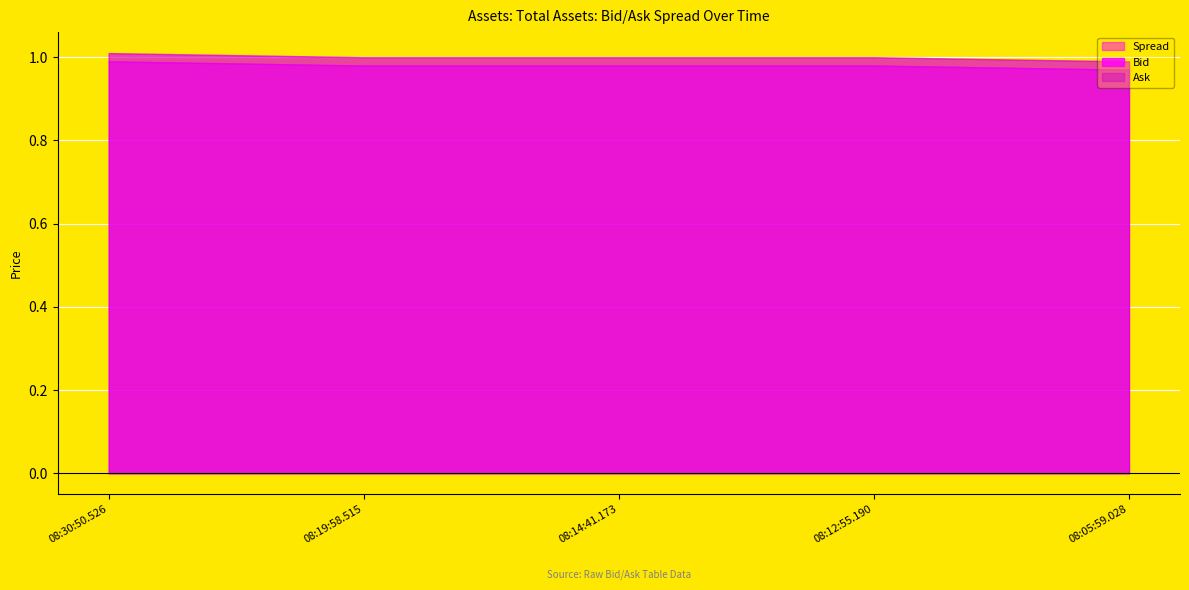

At how many categories does at least one series exceed 0?

5